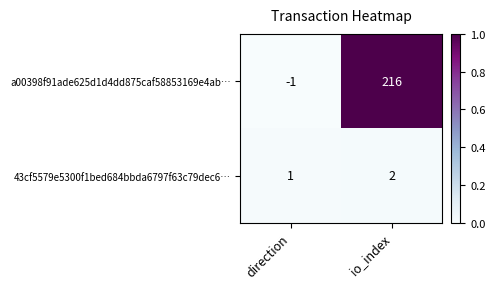

Reading right to left, what are all the values shown in this chart?

a00398f91ade625d1d4dd875caf58853169e4ab…: 216	-1
43cf5579e5300f1bed684bbda6797f63c79dec6…: 2	1